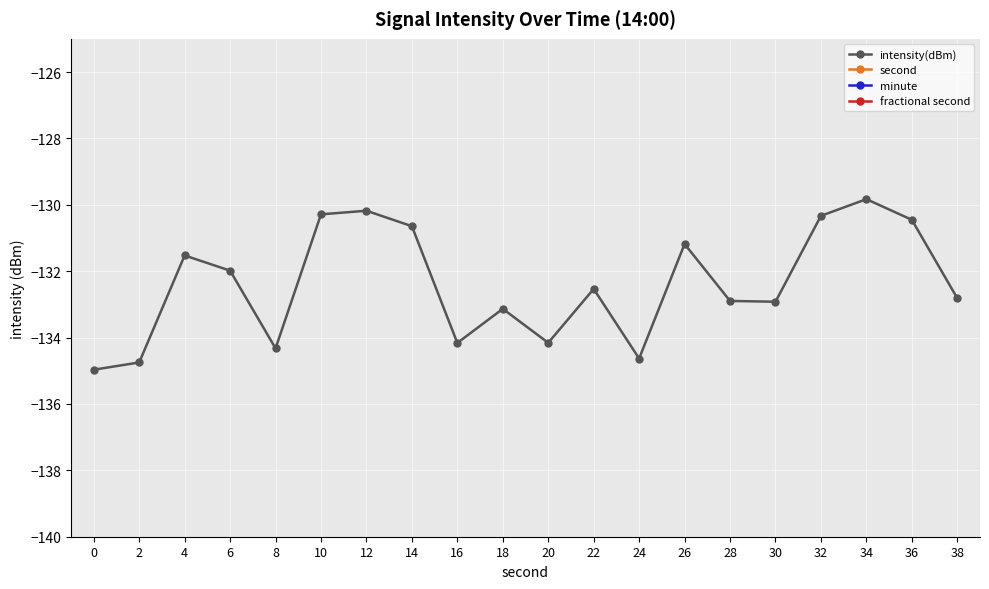

What are all the series names shown in the legend?

intensity(dBm), second, minute, fractional second